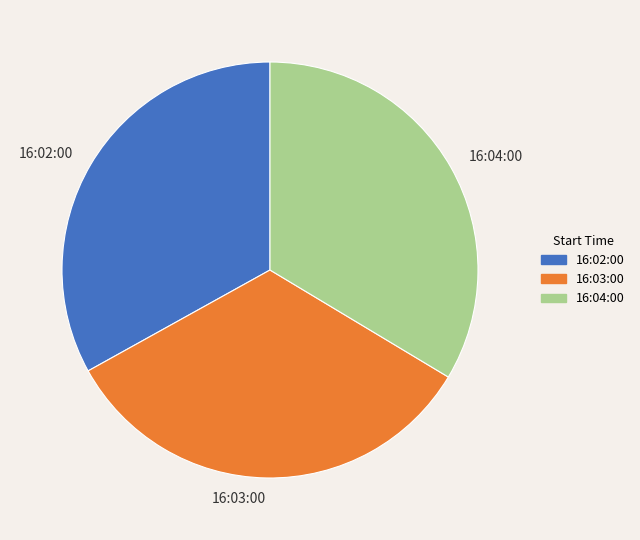

How many segments does this pie chart have?

3